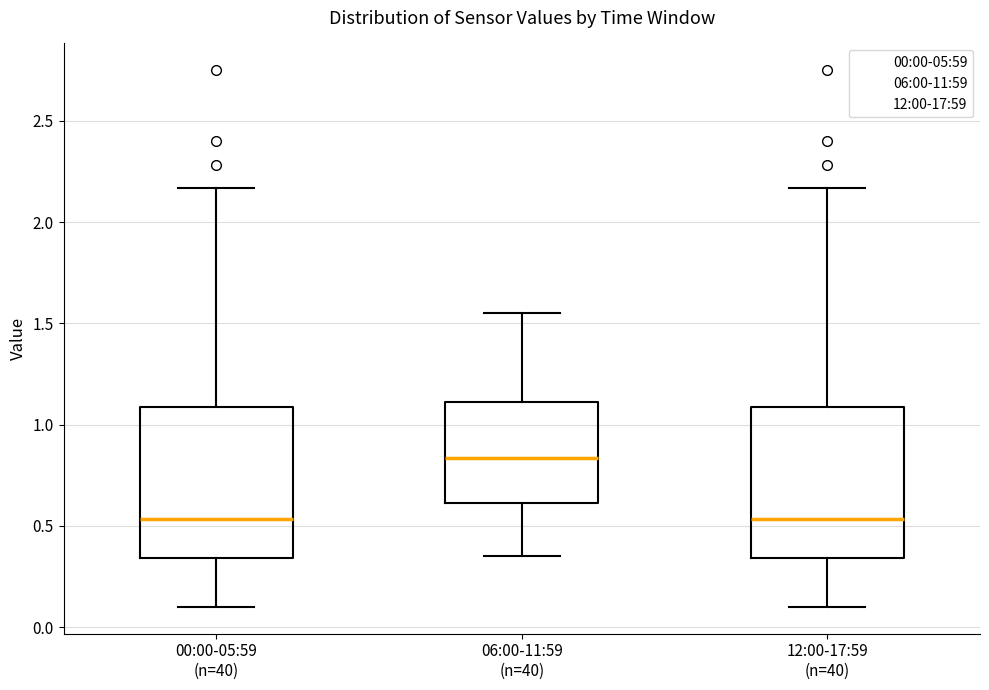

Reading left to right, read every box against the y-axis: the position of its median line, the range the box covers, and the ends of its whiskers. The values are not printed on the chart, so give them approximately, as read against the axis.

00:00-05:59 (n=40): median 0.55, box 0.35 to 1.10, whiskers 0.10 to 2.15
06:00-11:59 (n=40): median 0.85, box 0.60 to 1.10, whiskers 0.35 to 1.55
12:00-17:59 (n=40): median 0.55, box 0.35 to 1.10, whiskers 0.10 to 2.15